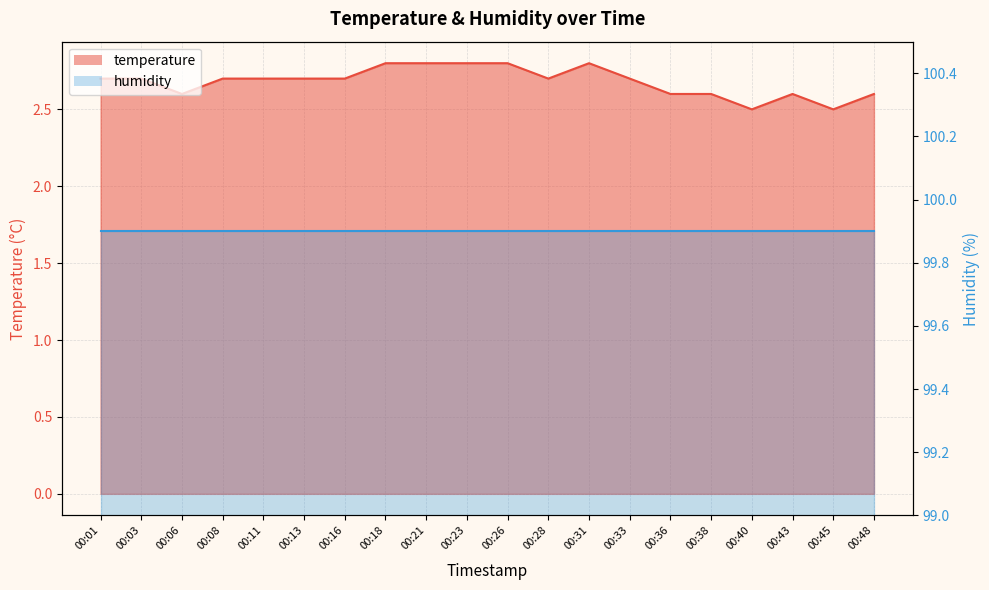

Rank the categories by value from highest to lowest.

00:18, 00:21, 00:23, 00:26, 00:31, 00:01, 00:03, 00:08, 00:11, 00:13, 00:16, 00:28, 00:33, 00:06, 00:36, 00:38, 00:43, 00:48, 00:40, 00:45